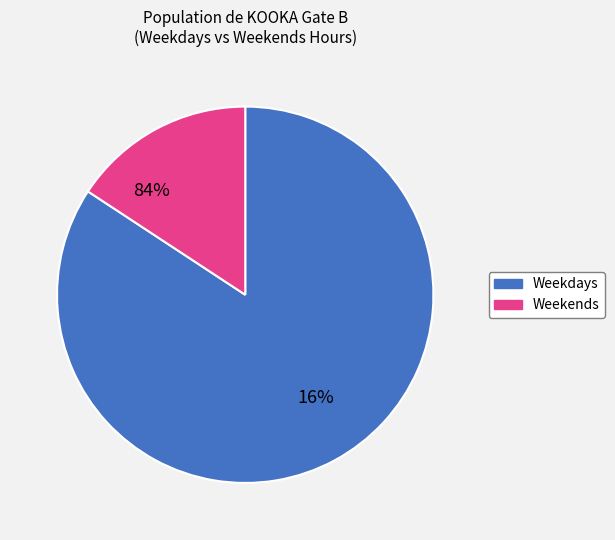

Does any single category account for the majority?

Yes